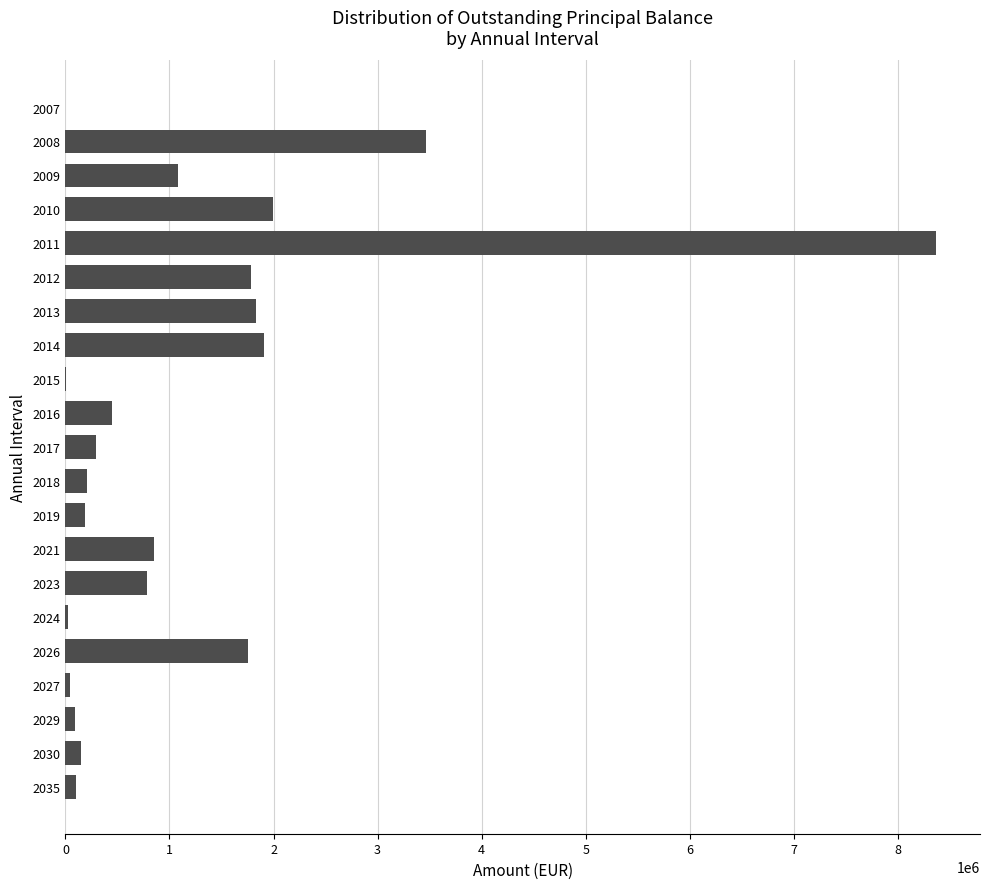

What is the change in value from 2010 to 2021?

-1140731.8